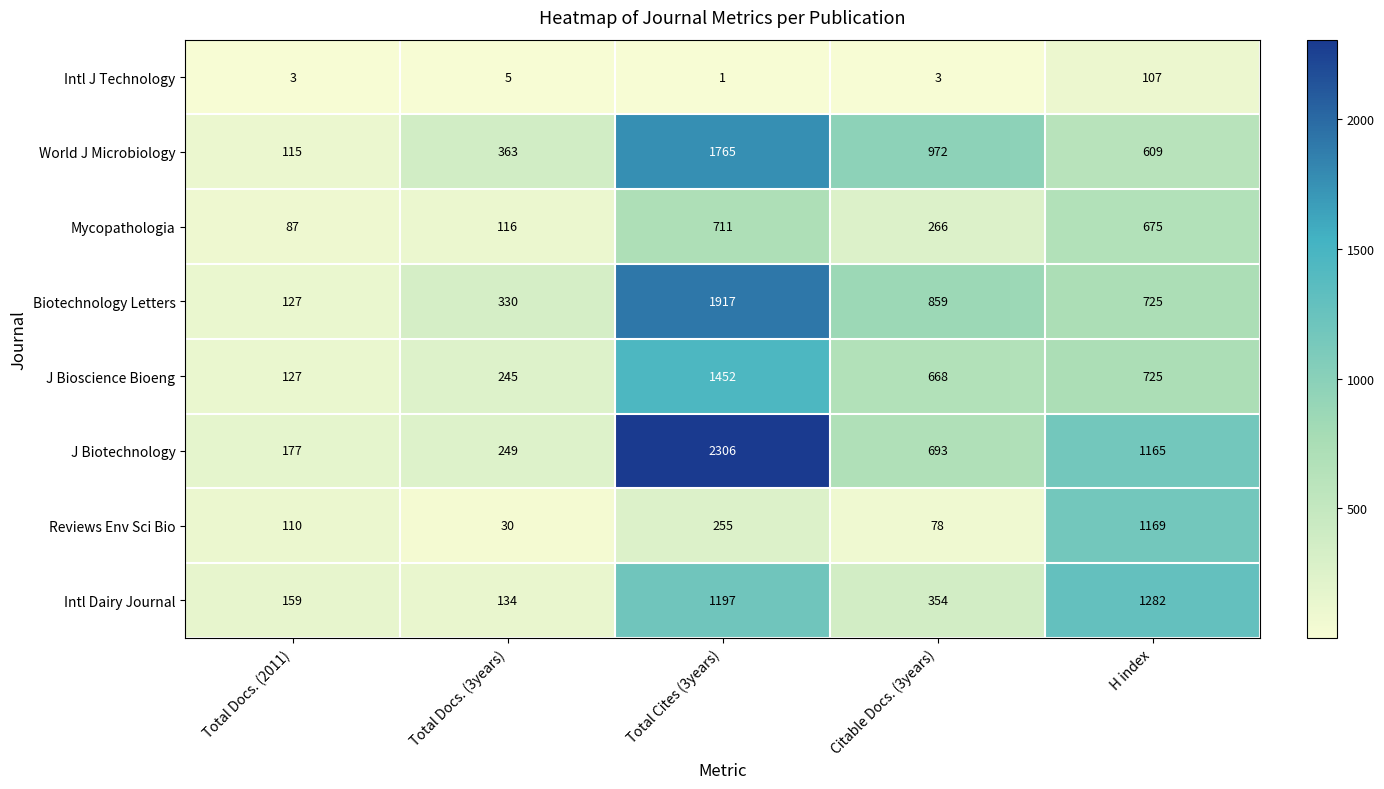

What is the approximate value of Reviews Env Sci Bio at Citable Docs. (3years)?

78